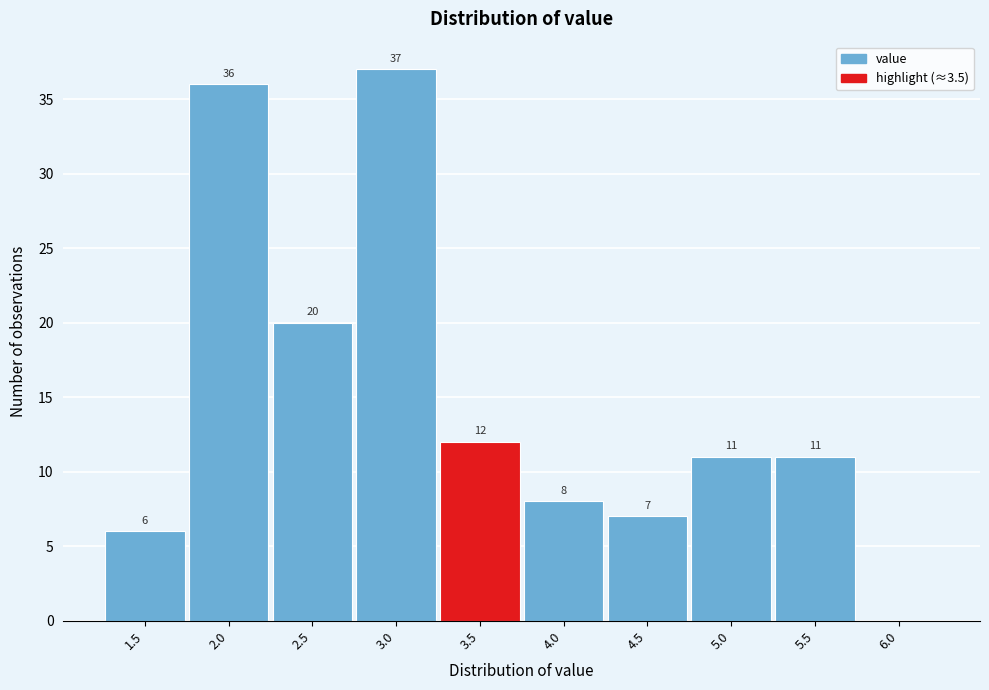

Reading left to right, list all the values displayed in this chart.

1.5=6	2.0=36	2.5=20	3.0=37	3.5=12	4.0=8	4.5=7	5.0=11	5.5=11	6.0=0